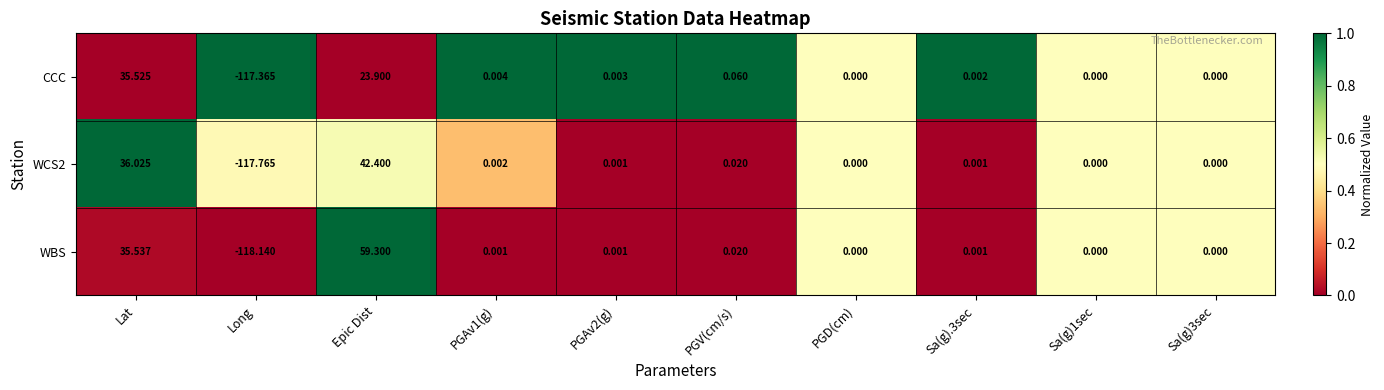

Between PGV(cm/s) and Sa(g).3sec, which series saw the biggest shift?

CCC